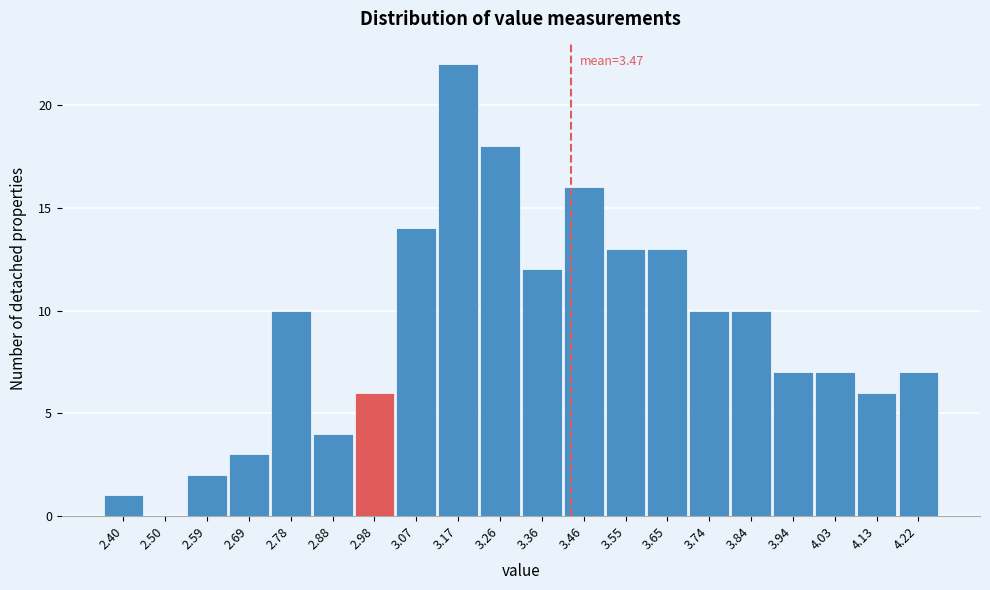

Reading right to left, what are all the values shown in this chart?

4.22=7	4.13=6	4.03=7	3.94=7	3.84=10	3.74=10	3.65=13	3.55=13	3.46=16	3.36=12	3.26=18	3.17=22	3.07=14	2.98=6	2.88=4	2.78=10	2.69=3	2.59=2	2.50=0	2.40=1